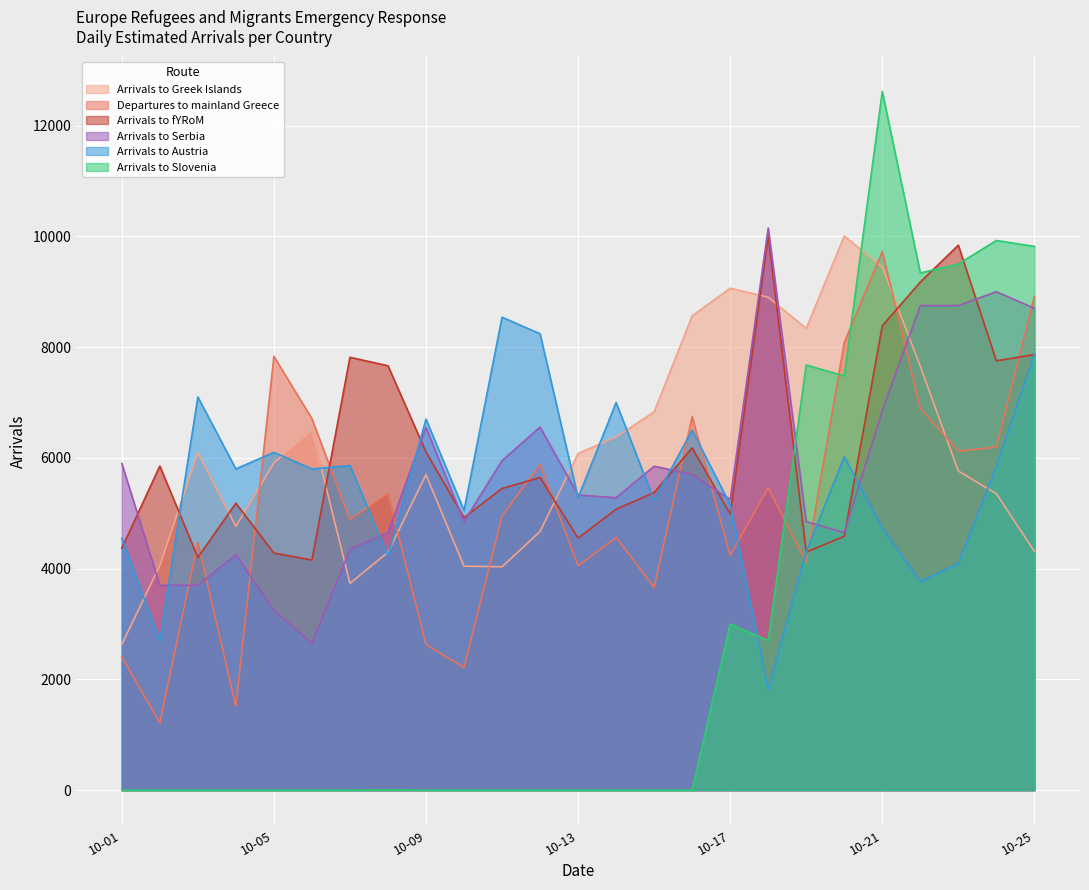

What is the value of the Arrivals to Serbia point at the 17th from the left?

5250